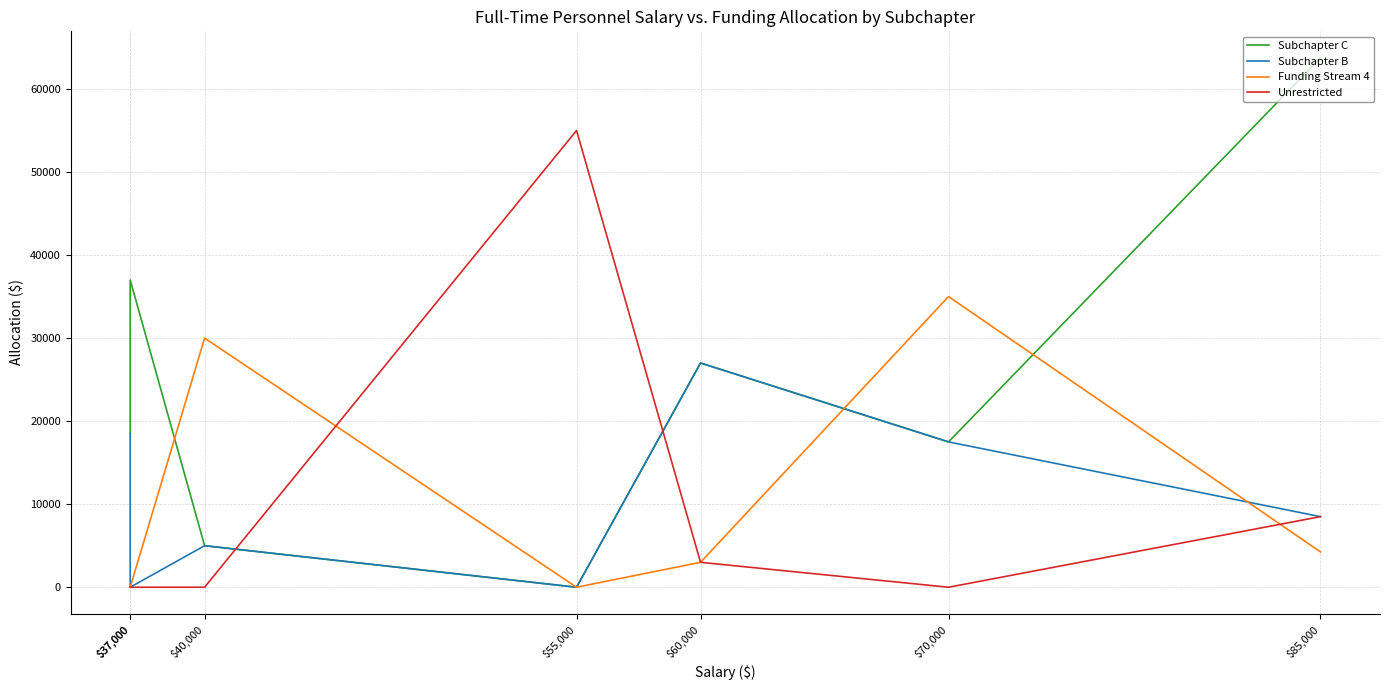

How many positive values does the Unrestricted series have?

3